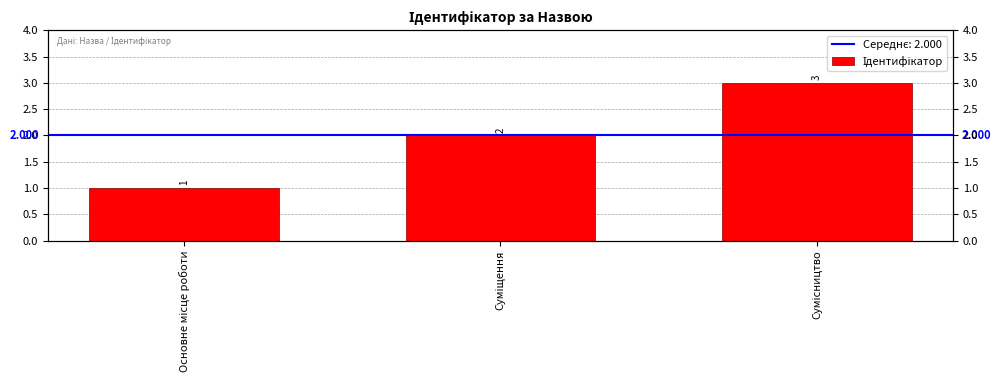

What is the label of the 2nd bar from the right?

Суміщення